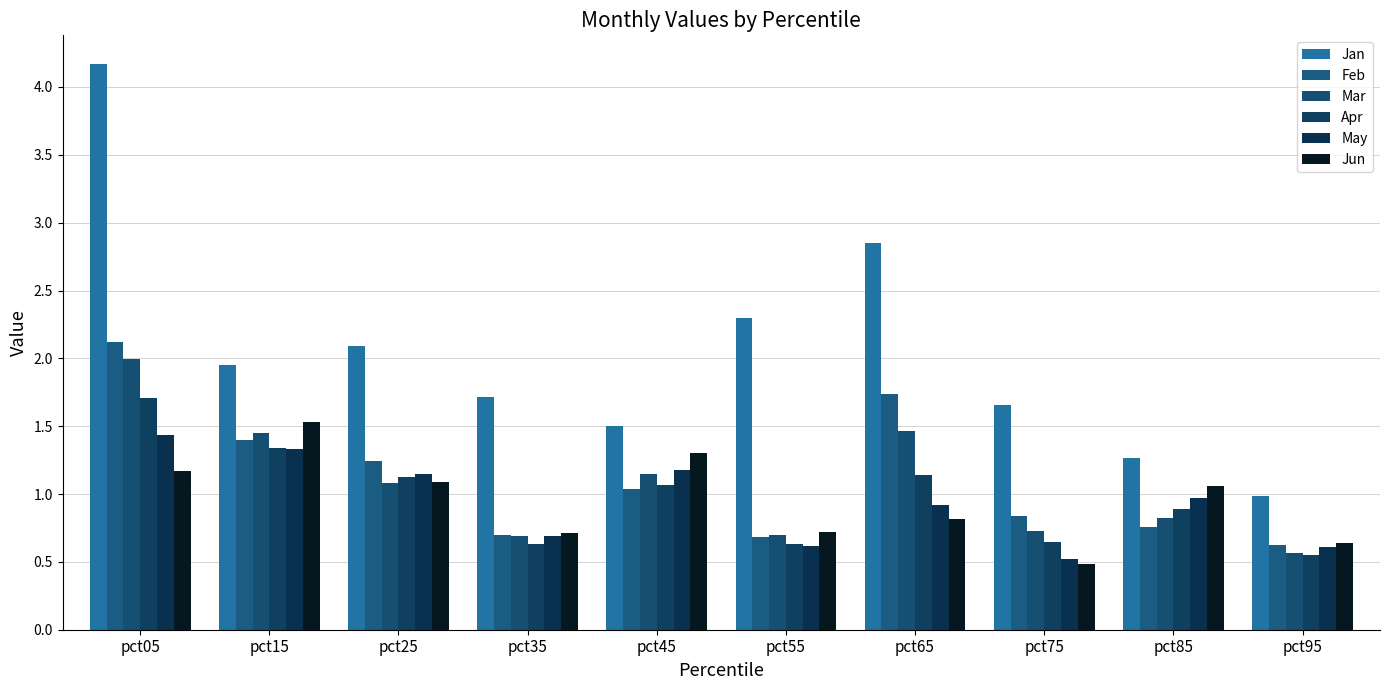

At which category is the sum across all series the highest?

pct05